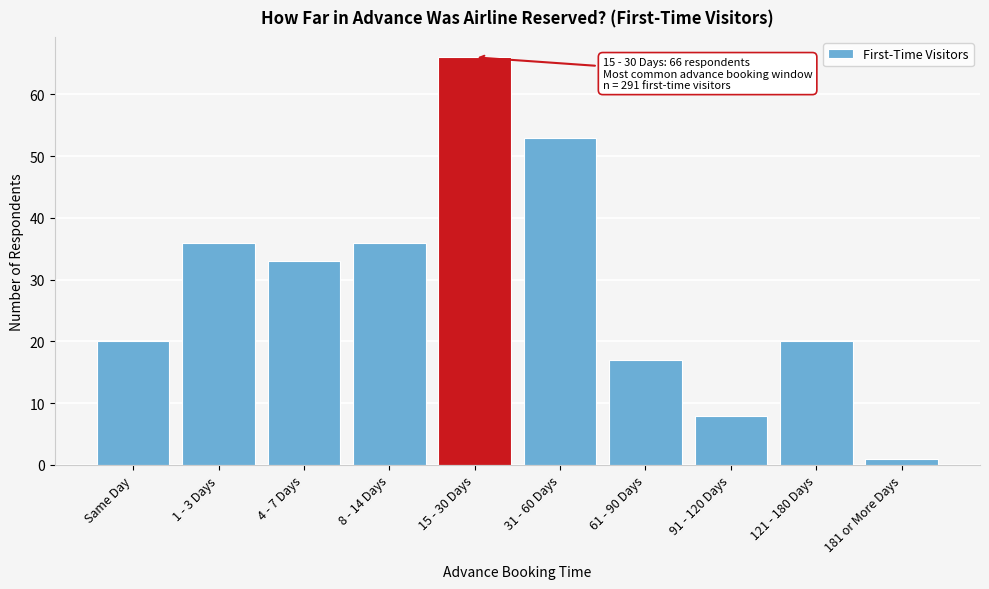

Reading left to right, what are all the values shown in this chart?

20	36	33	36	66	53	17	8	20	1